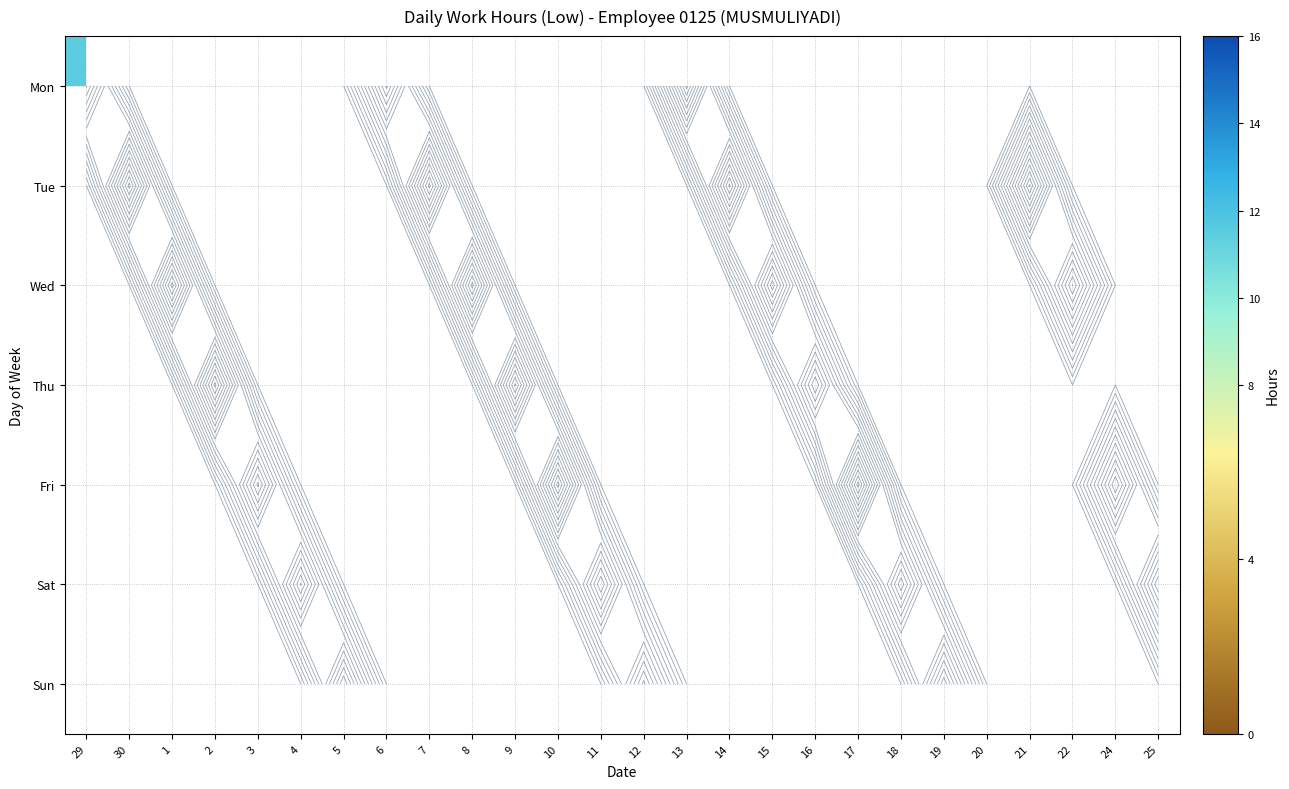

How many series are shown in this chart?

7